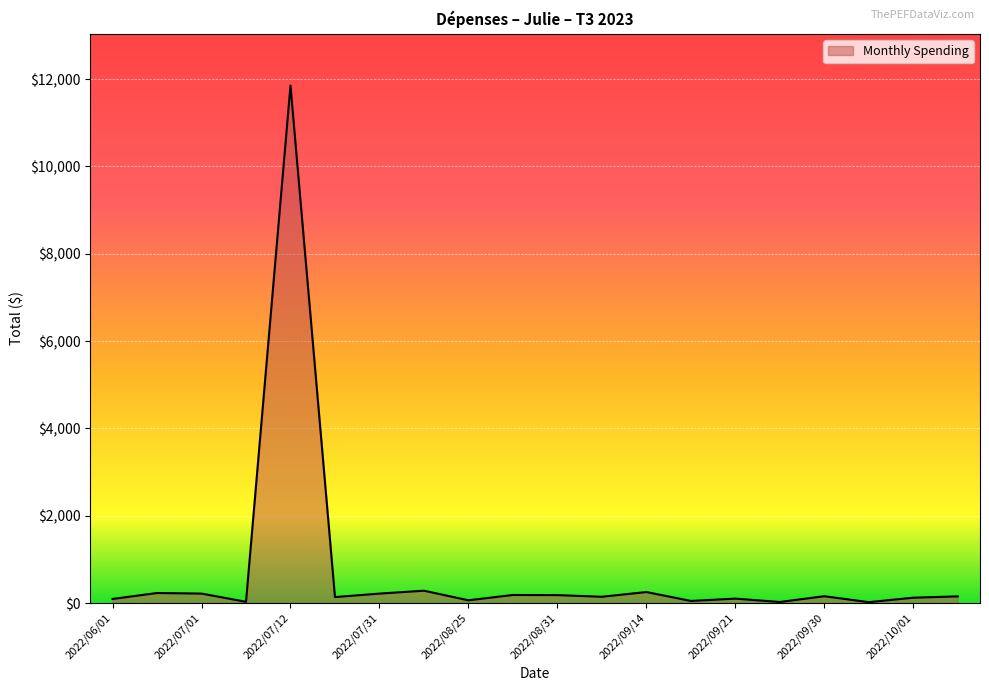

What is the difference between the maximum and minimum values?

11831.2